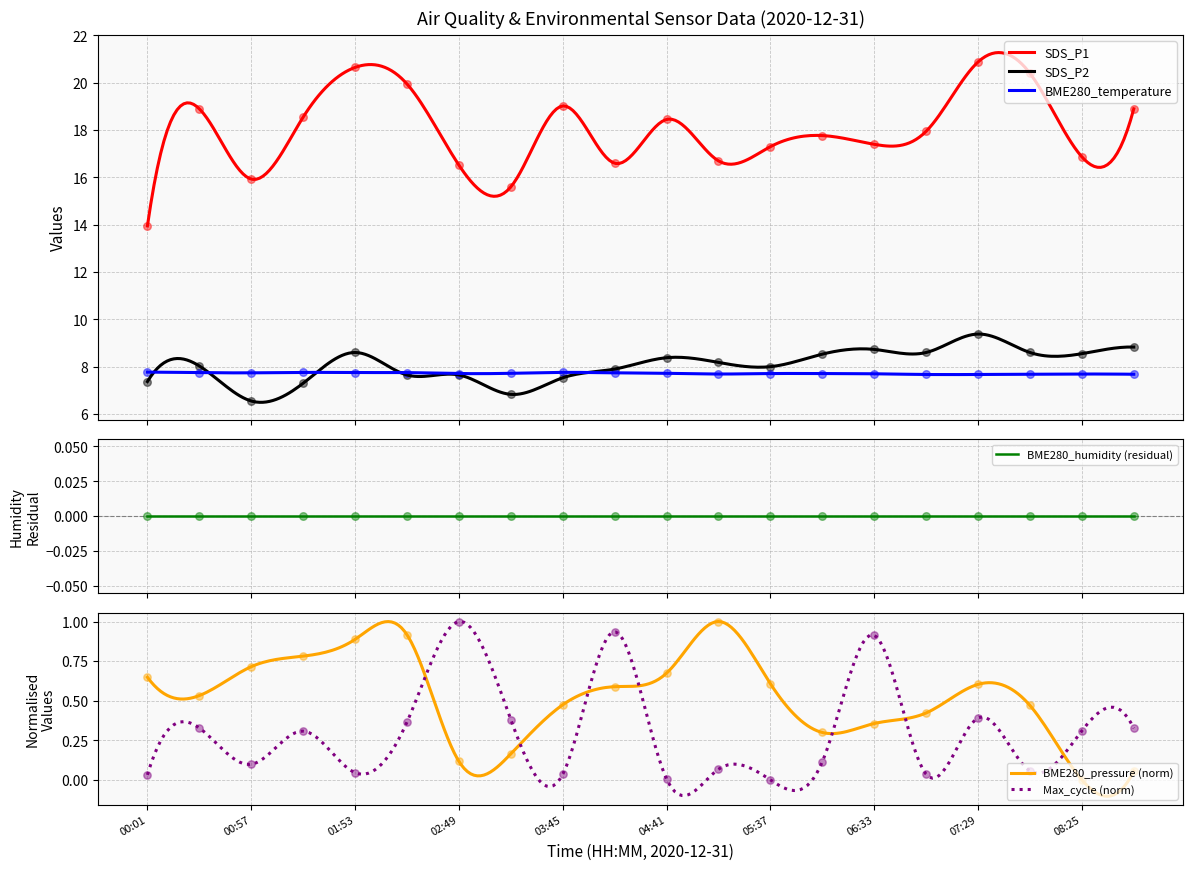

At how many categories does at least one series exceed 1?

20